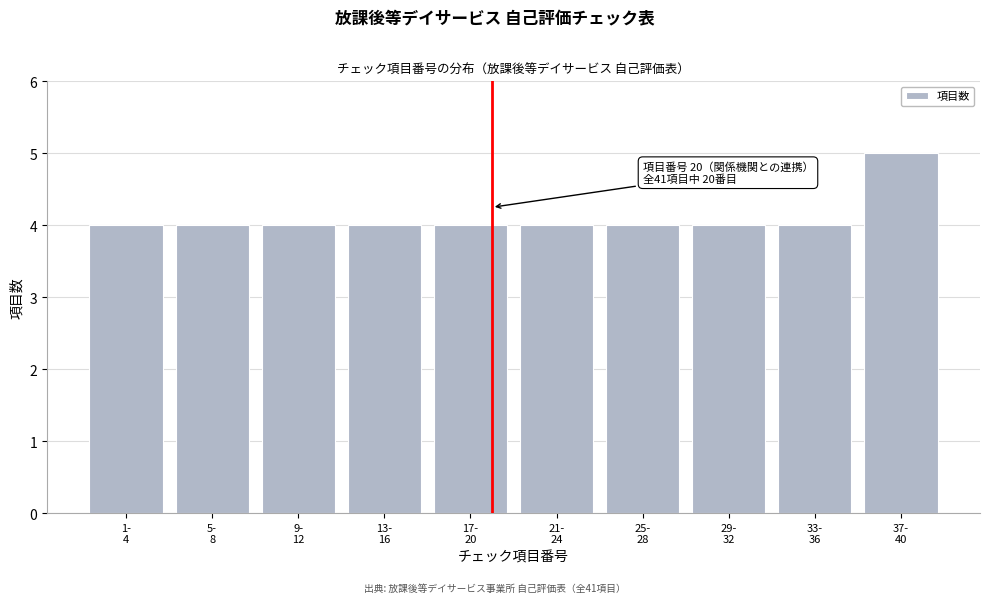

Reading right to left, what are all the values shown in this chart?

5	4	4	4	4	4	4	4	4	4